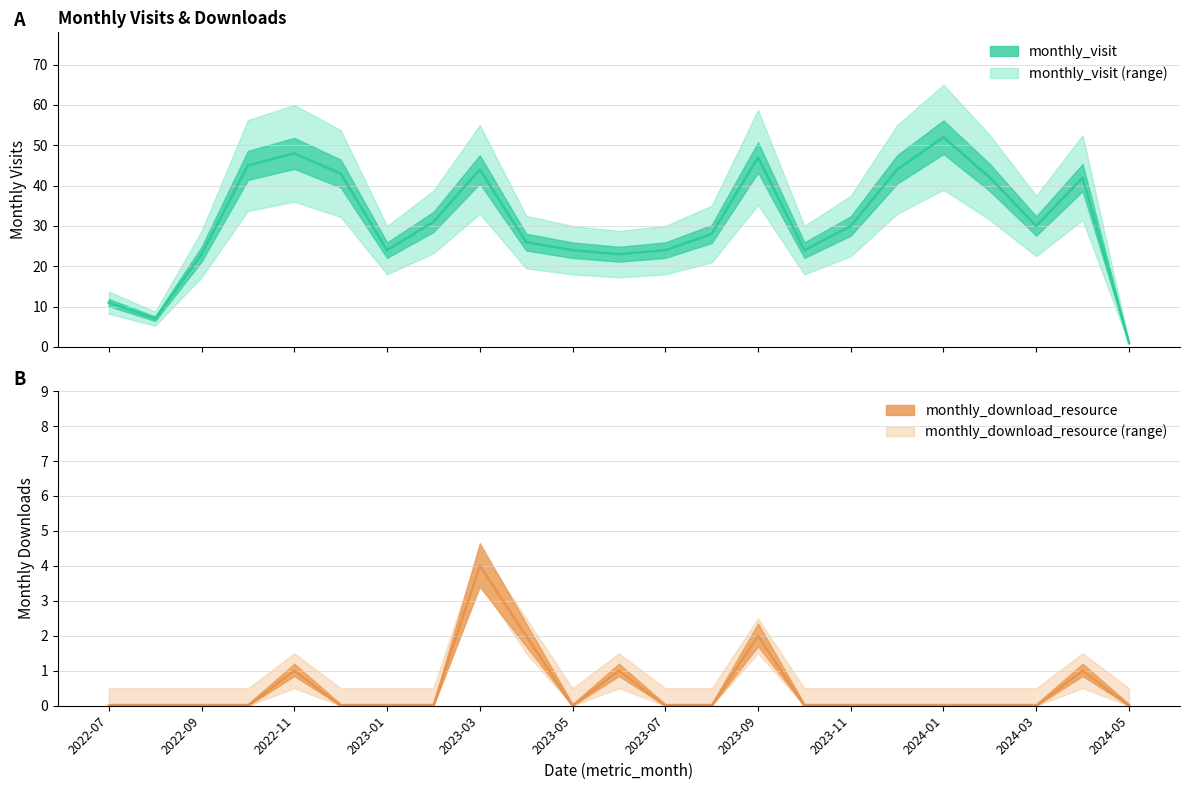

What are all the series names shown in the legend?

monthly_visit, monthly_download_resource